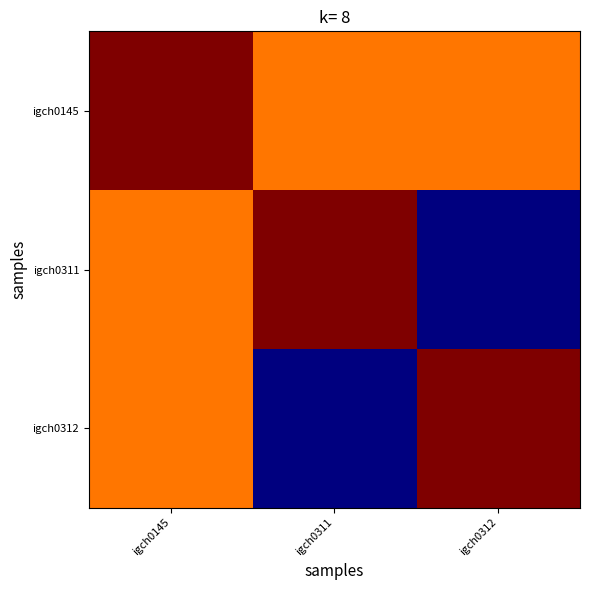

At which category is the sum across all series the highest?

igch0145